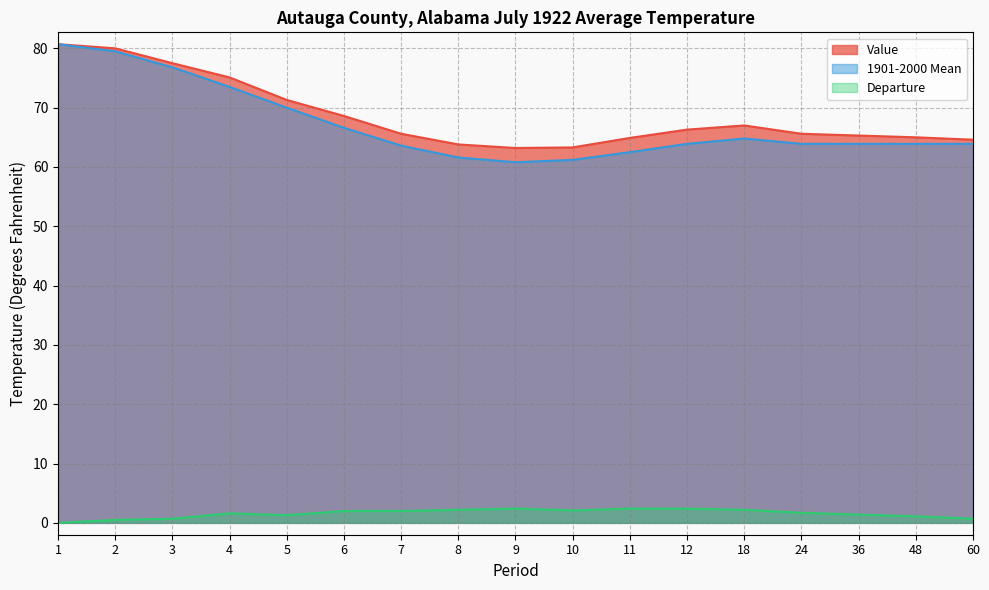

True or false: Departure and 1901-2000 Mean intersect in this chart.

False